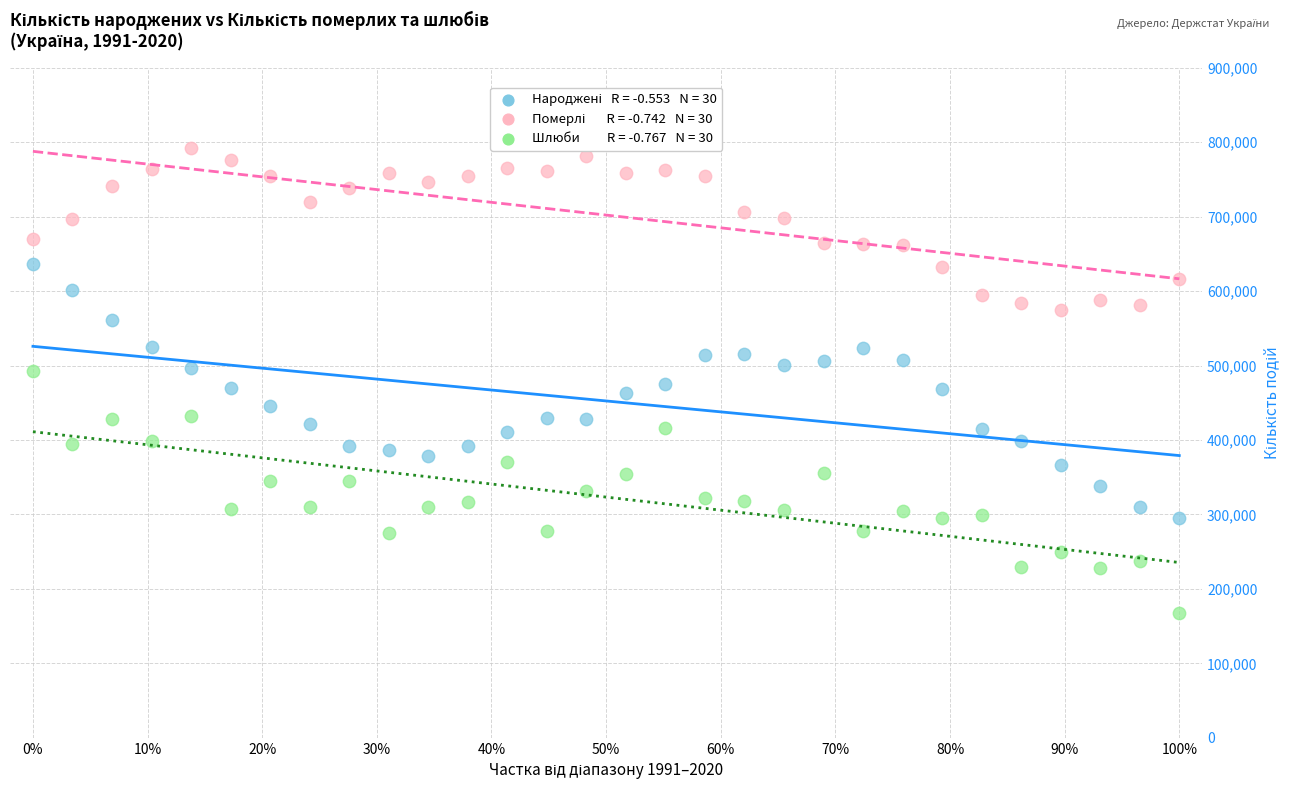

Across all data points, what is the range of Y values (max minus min)?

624613